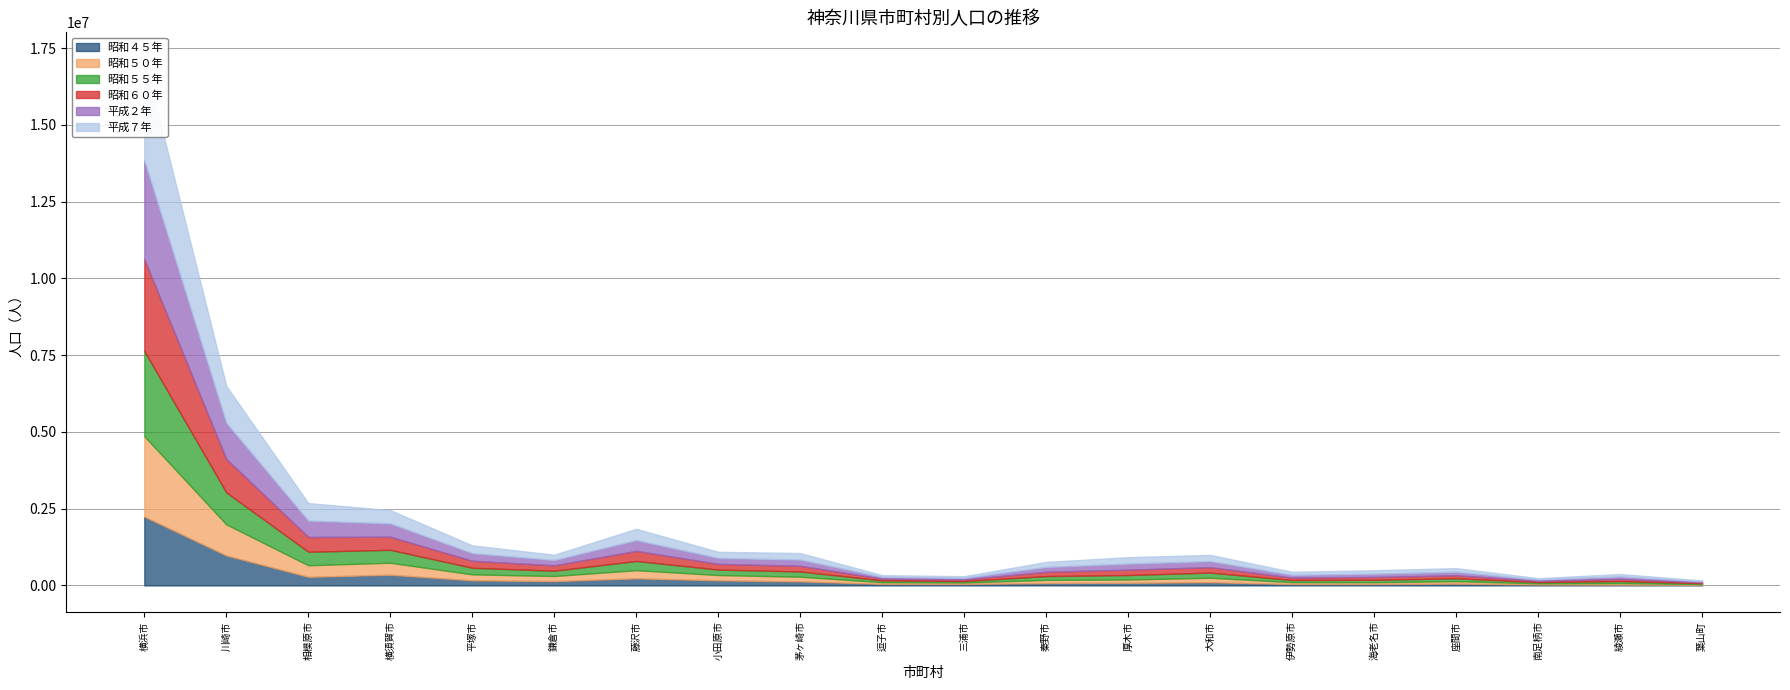

At which label does 昭和４５年 first exceed 102760?

横浜市